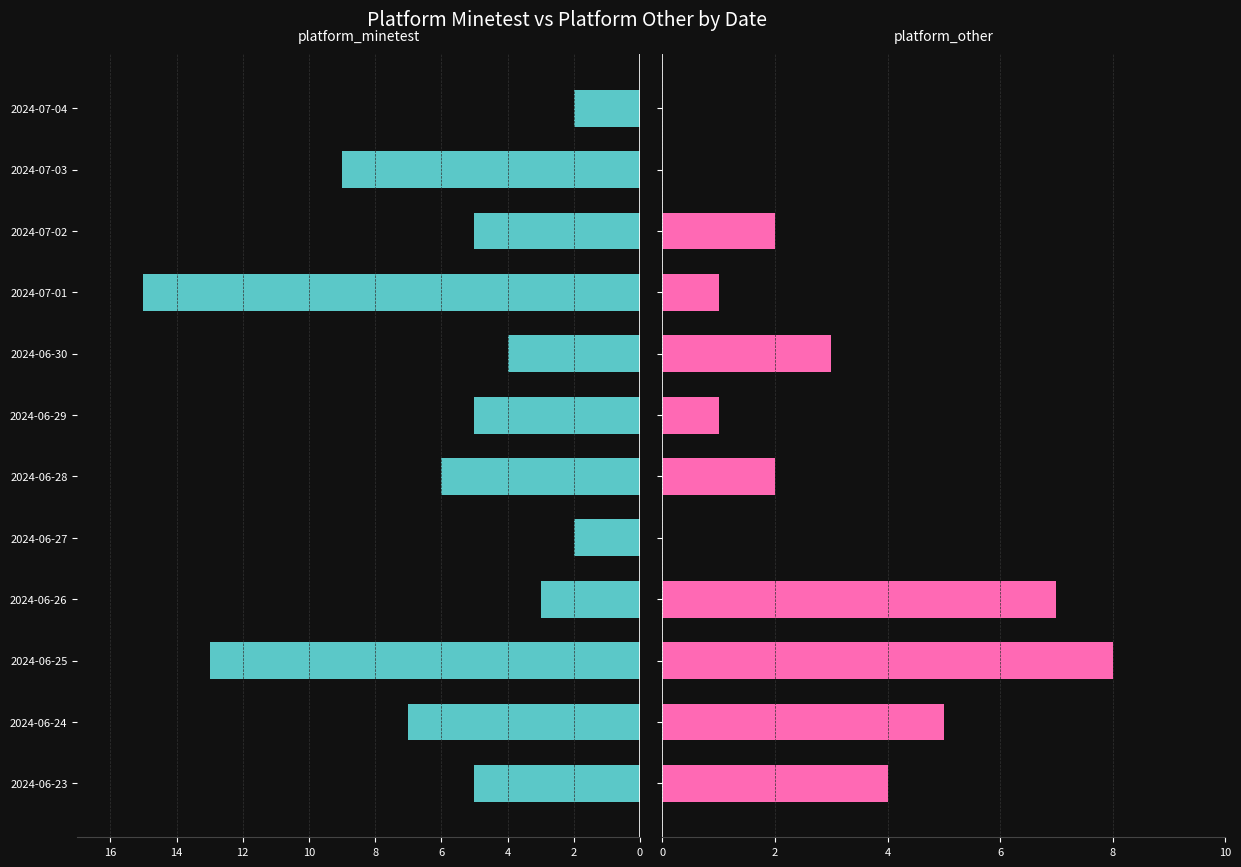

Are the bars grouped side by side (vs. stacked)?

Yes